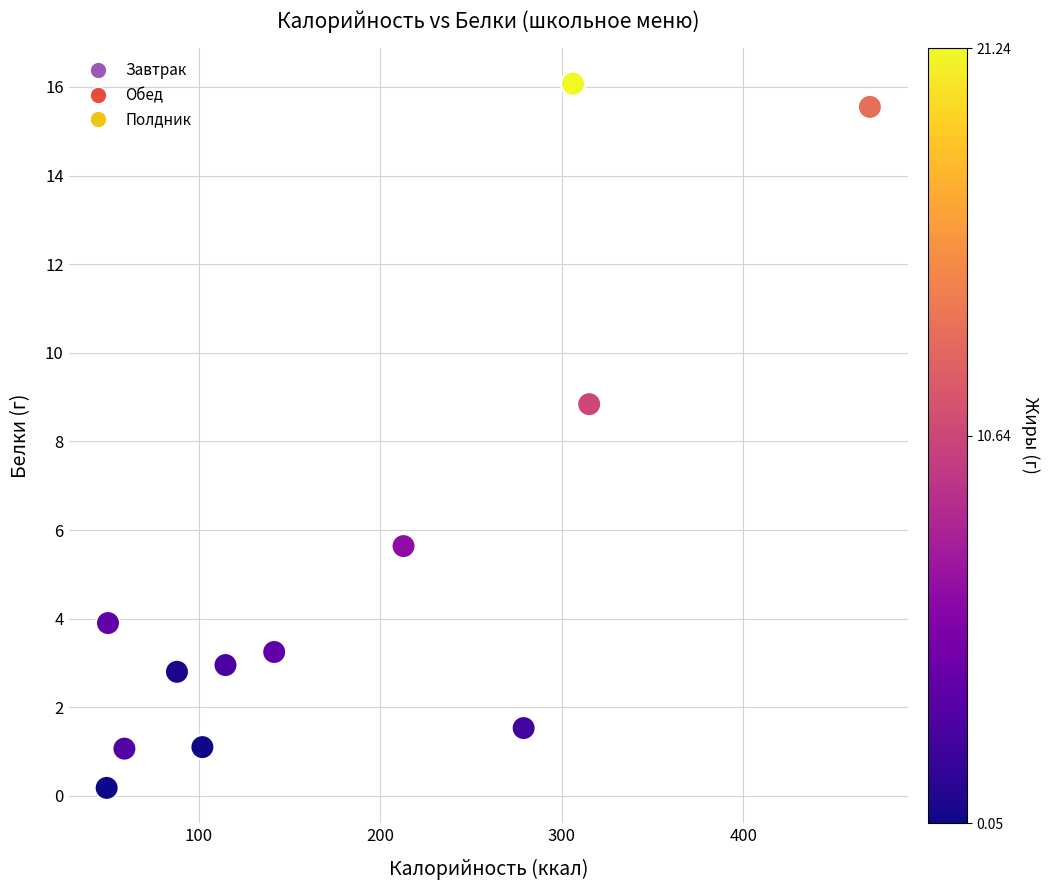

What Y value in the scatter plot is closest to 8?

8.8